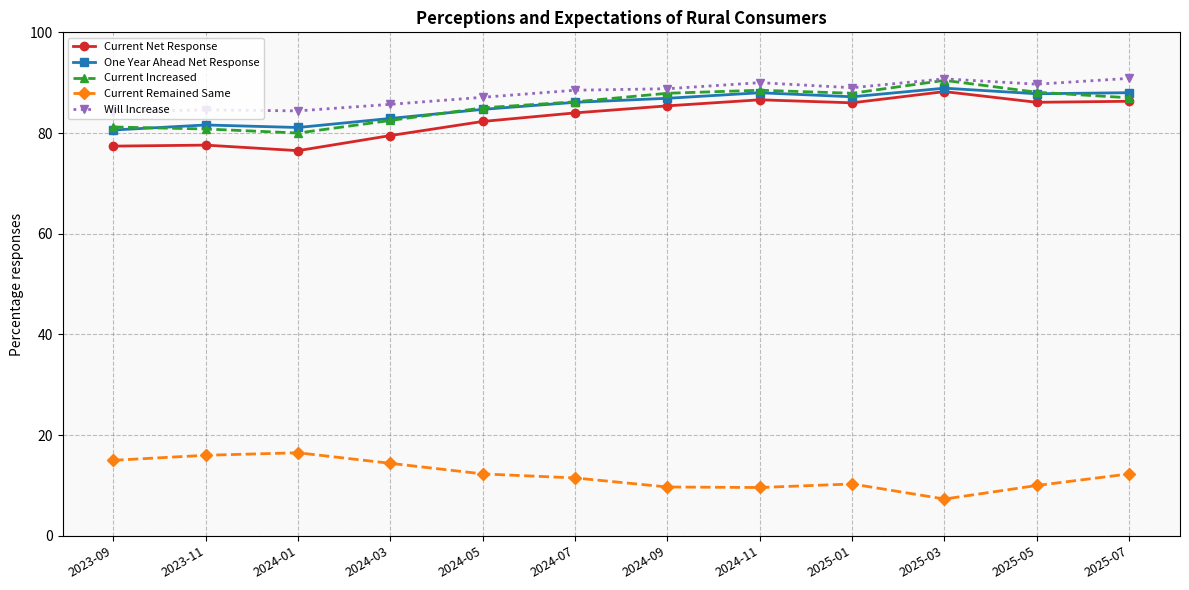

Count the number of data series in this chart.

5